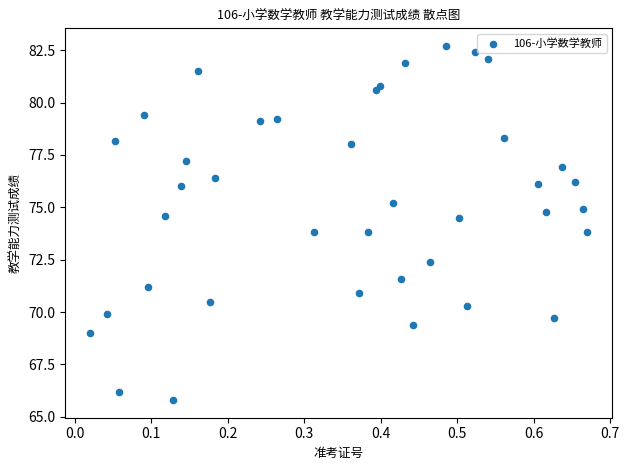

What is the range of Y values (max minus min)?

16.9